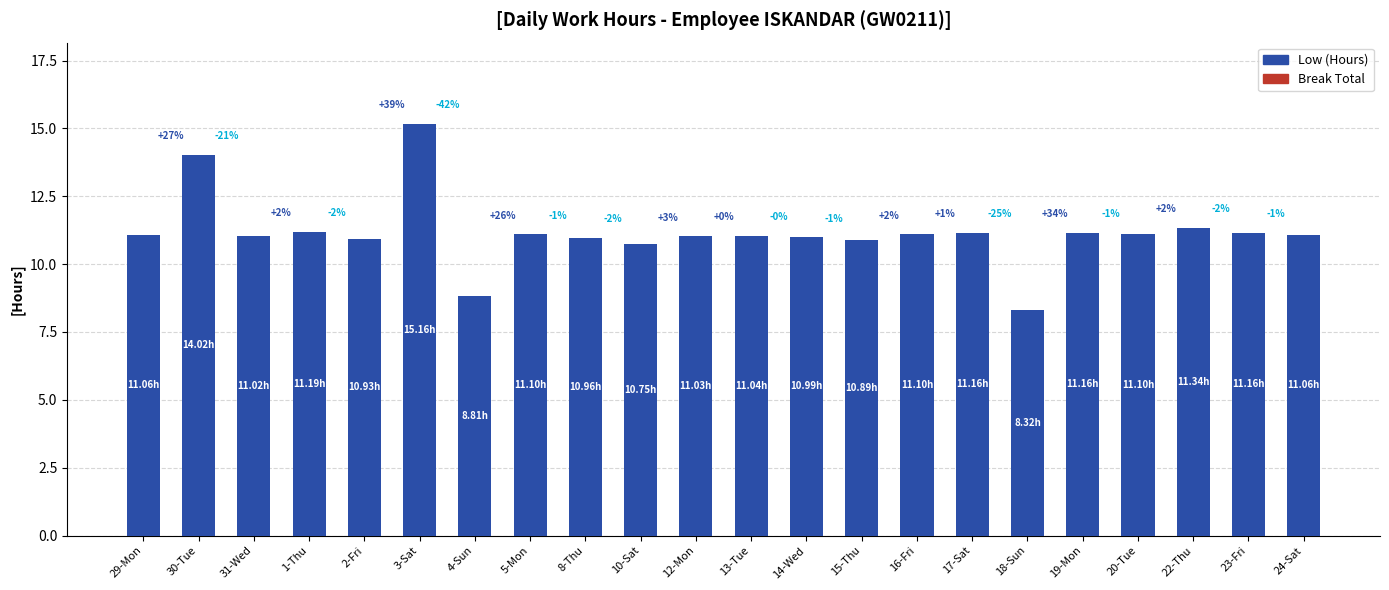

Which category has the highest value across all series?

3-Sat